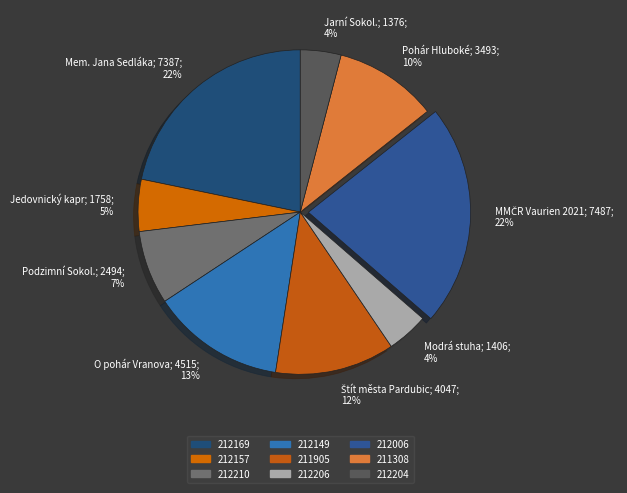

Is it true that Modrá stuha; 1406; 4% is 11% of the pie?

False